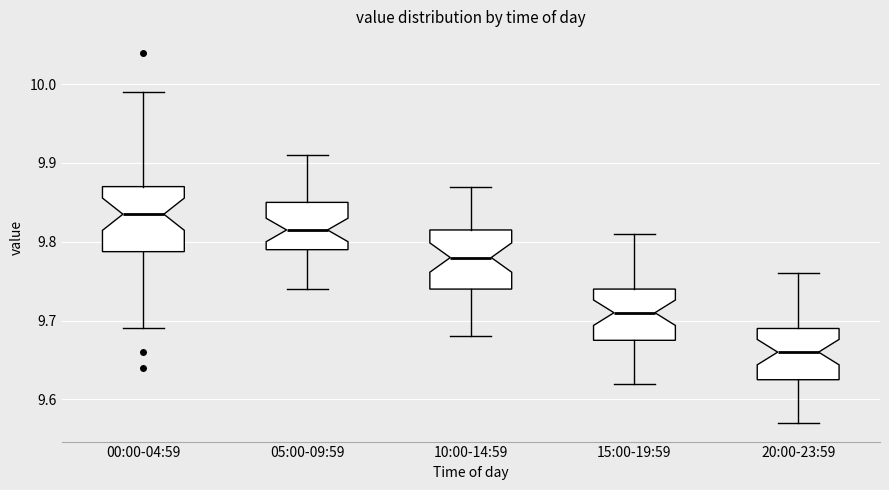

Which box has the highest median line?

00:00-04:59